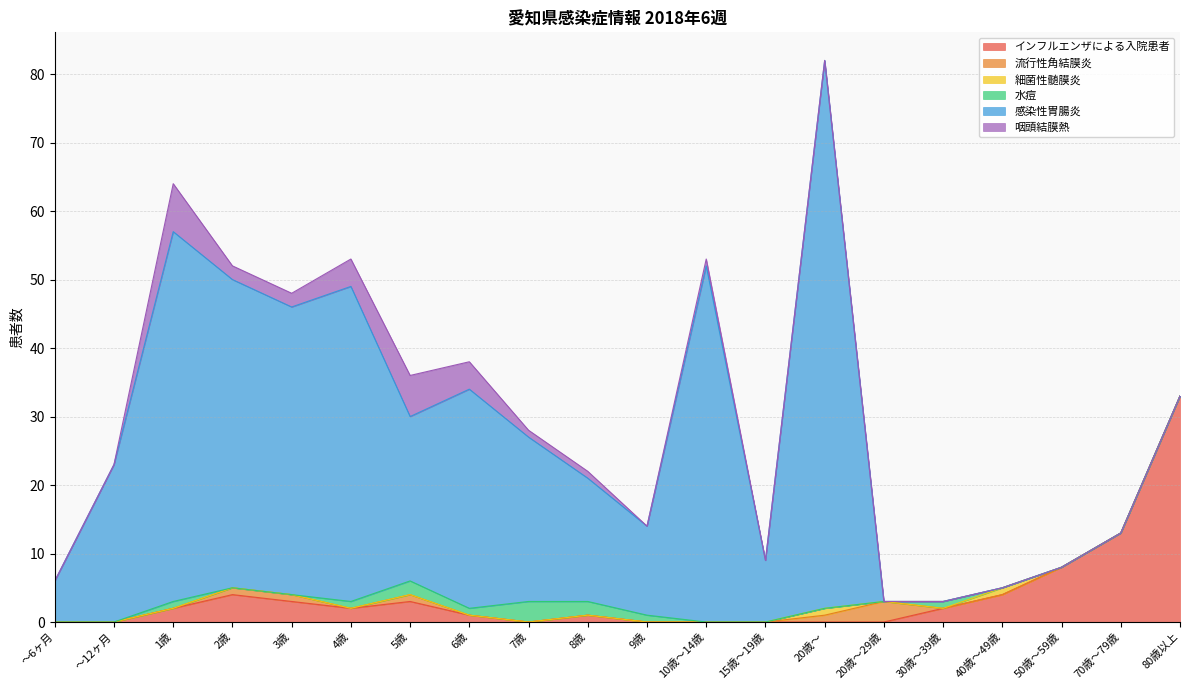

At which label is 感染性胃腸炎 closest to 40?

3歳